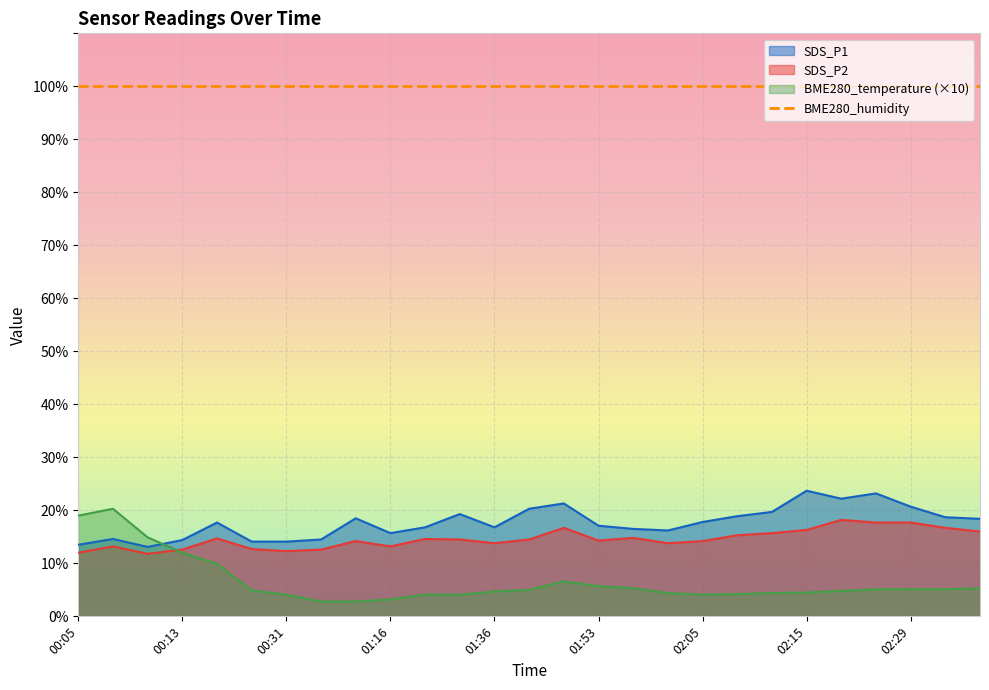

What is the sum of the BME280_temperature values at 01:53 and 00:16?

15.6